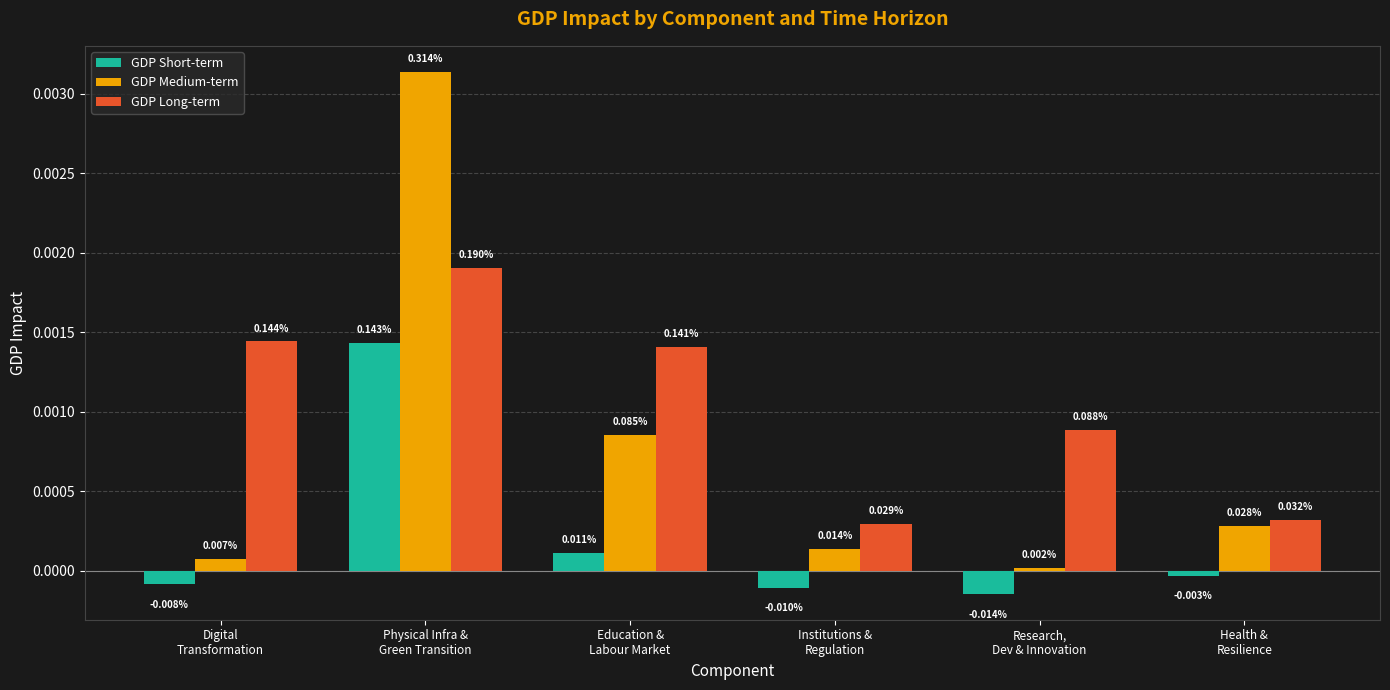

What are all the series names shown in the legend?

GDP Short-term, GDP Medium-term, GDP Long-term